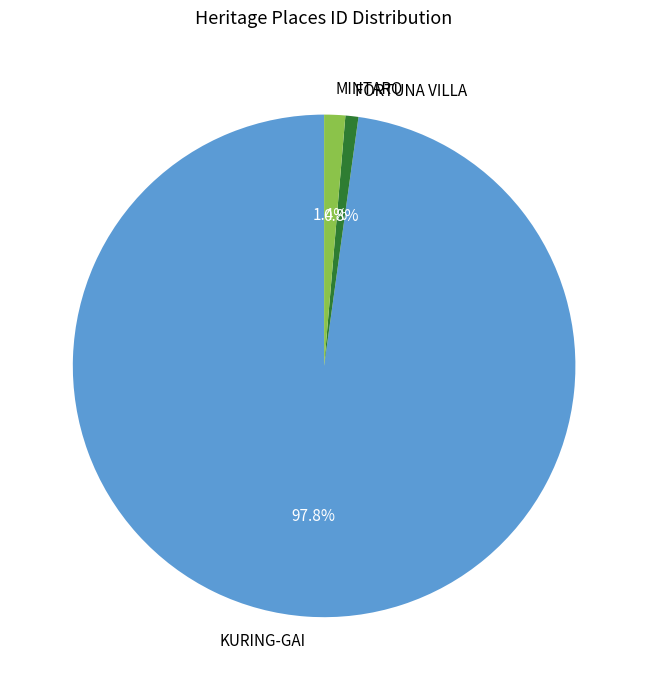

Count the number of slices in the pie.

3